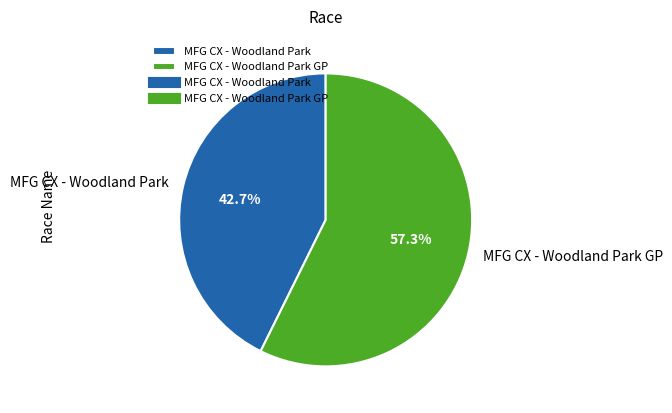

What is the largest slice in the pie chart?

MFG CX - Woodland Park GP